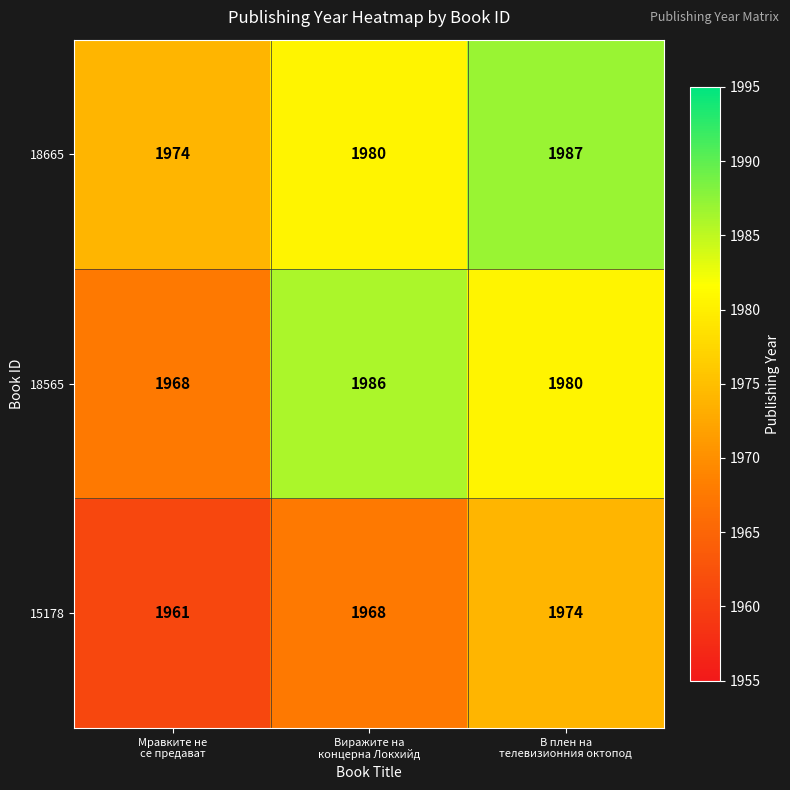

Which series has the widest spread of values?

18565